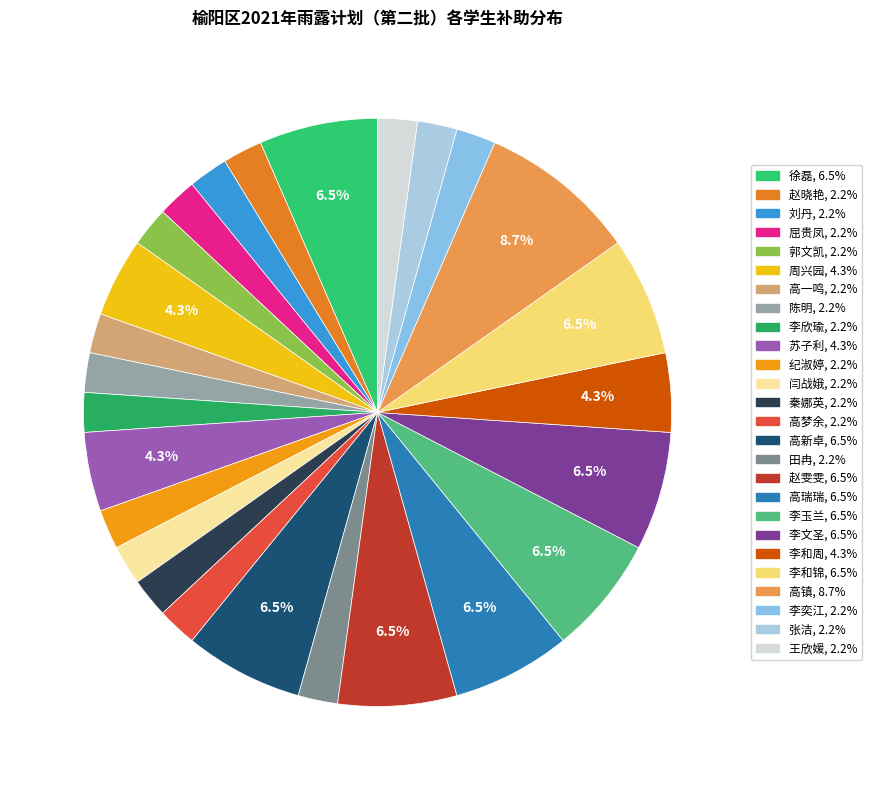

Between 李欣瑜 and 徐磊, which is larger?

徐磊